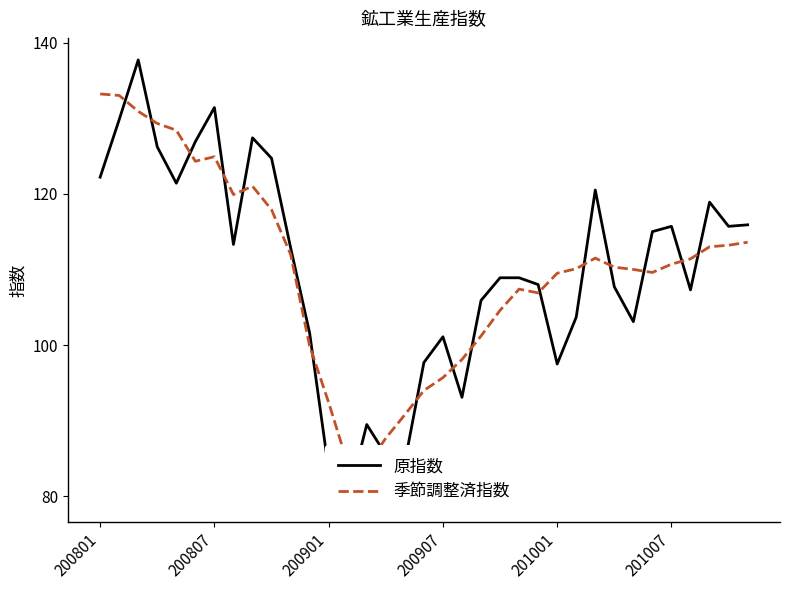

What is the total value across all series at 11?

201.5